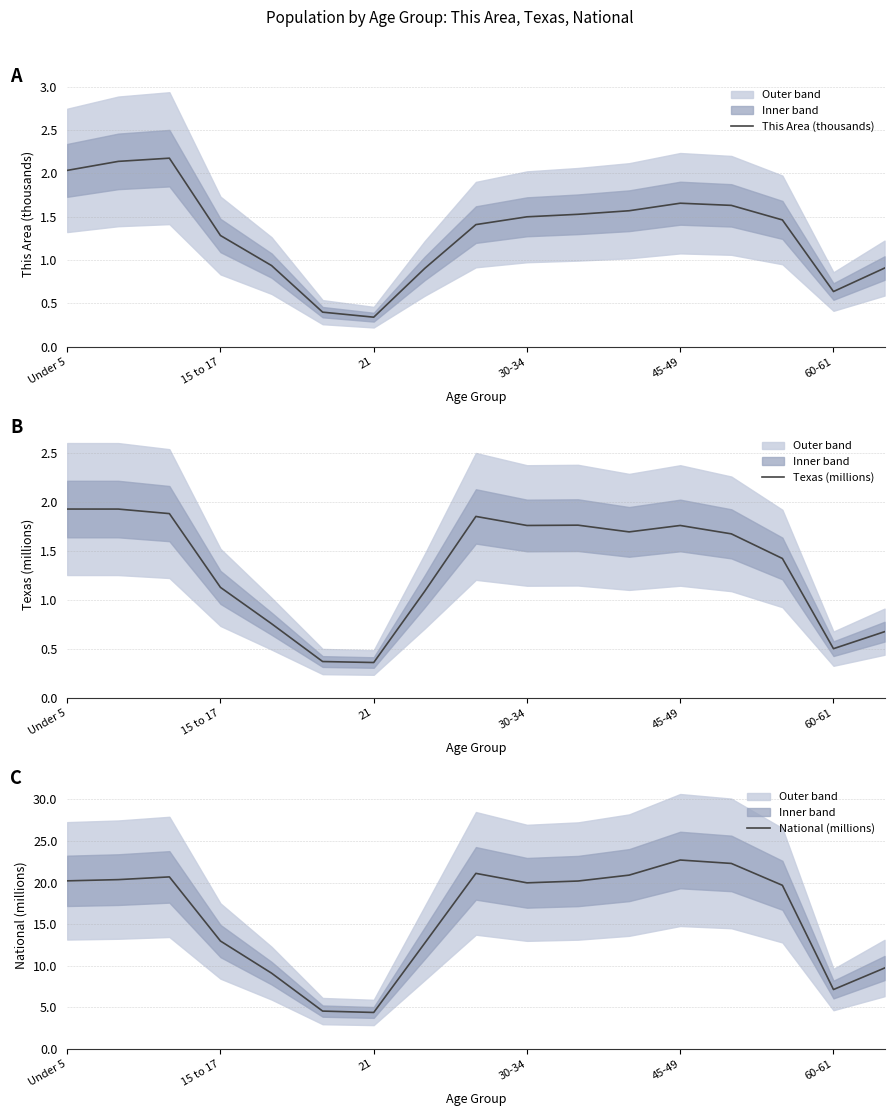

How many data points in National (millions) are above 19?

10